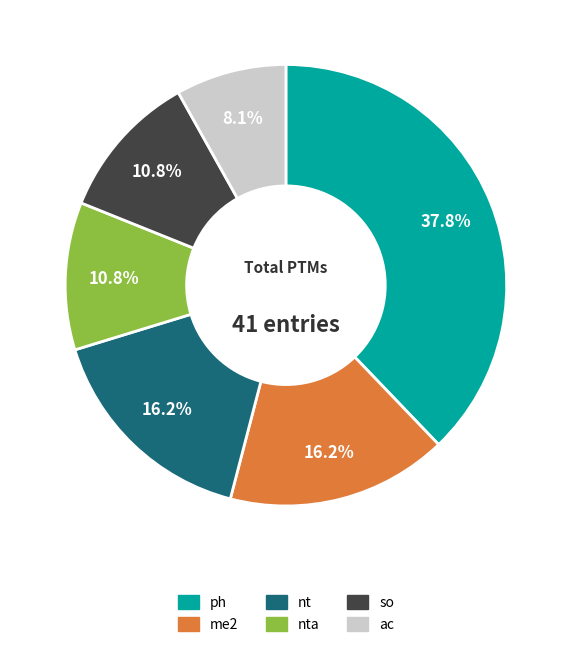

To the nearest percent, what is the difference between the nta and nt slice percentages?

5%